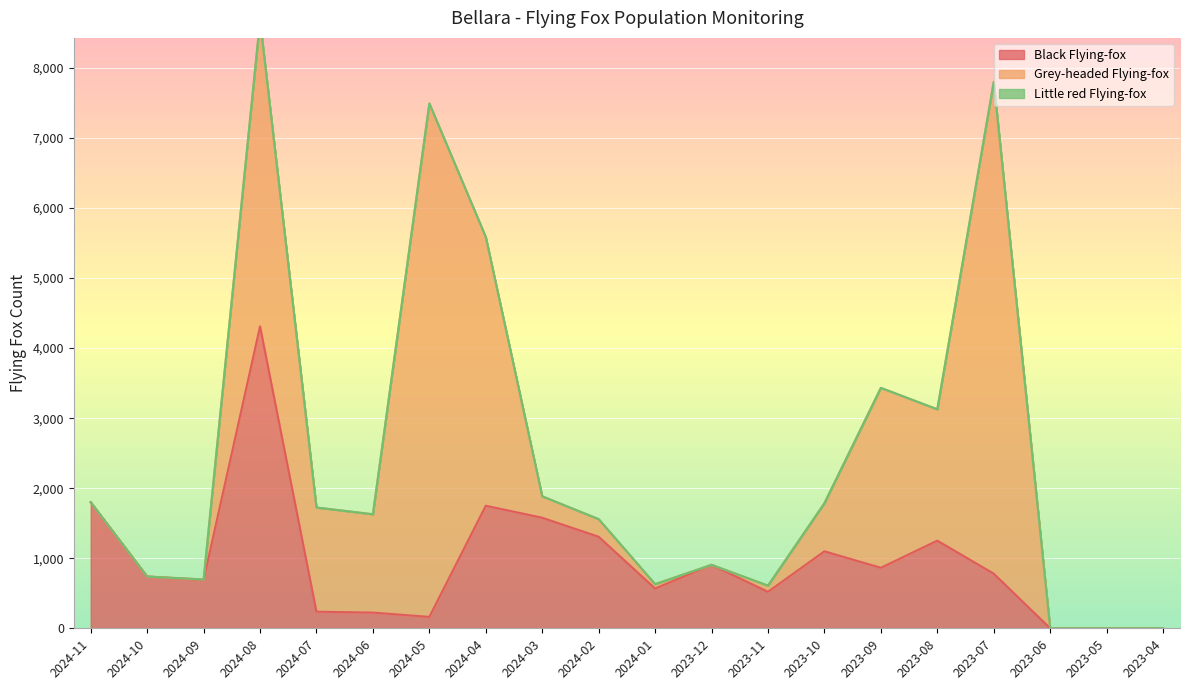

How many times do Grey-headed Flying-fox and Black Flying-fox cross each other?

3